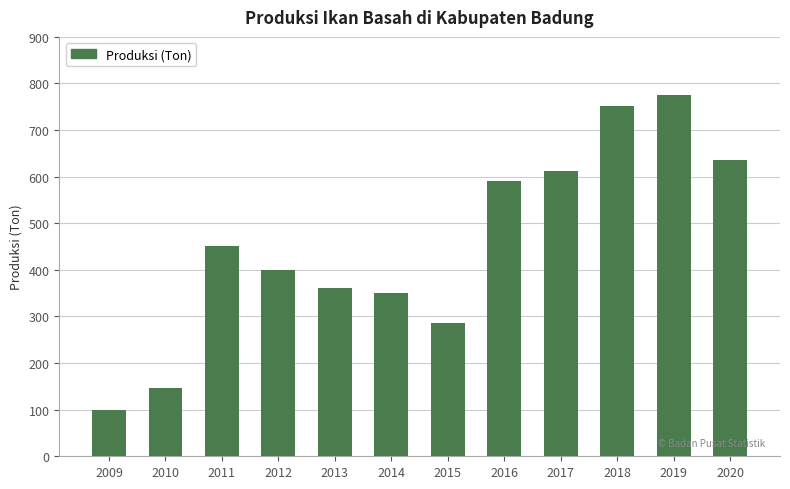

Does the chart contain stacked bars?

No